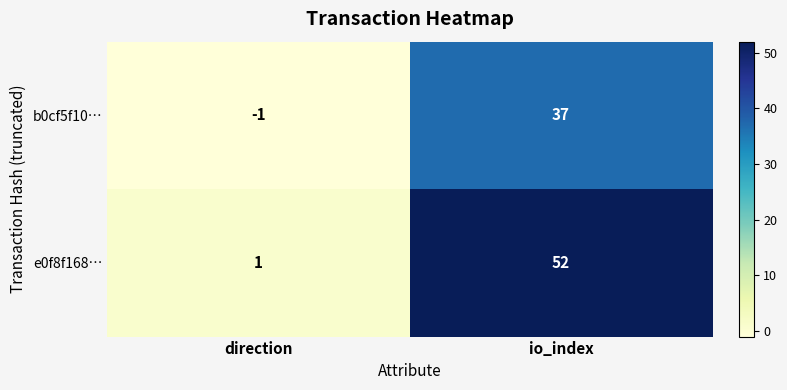

List the series in order of their overall mean, lowest first.

b0cf5f10…, e0f8f168…